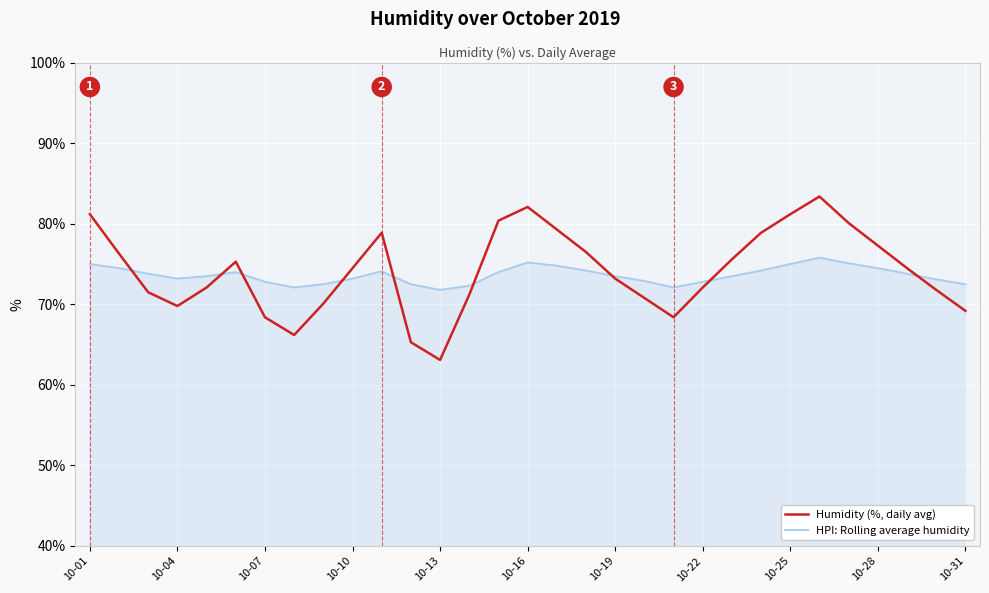

List the series in order of their peak value, highest first.

Humidity (%, daily avg), HPI: Rolling average humidity